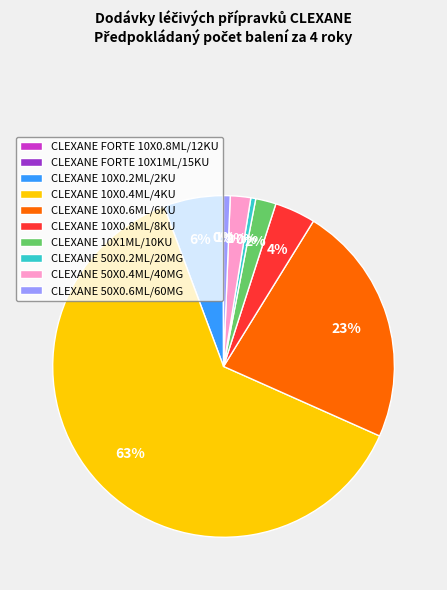

To the nearest percent, what is the average slice percentage?

10%